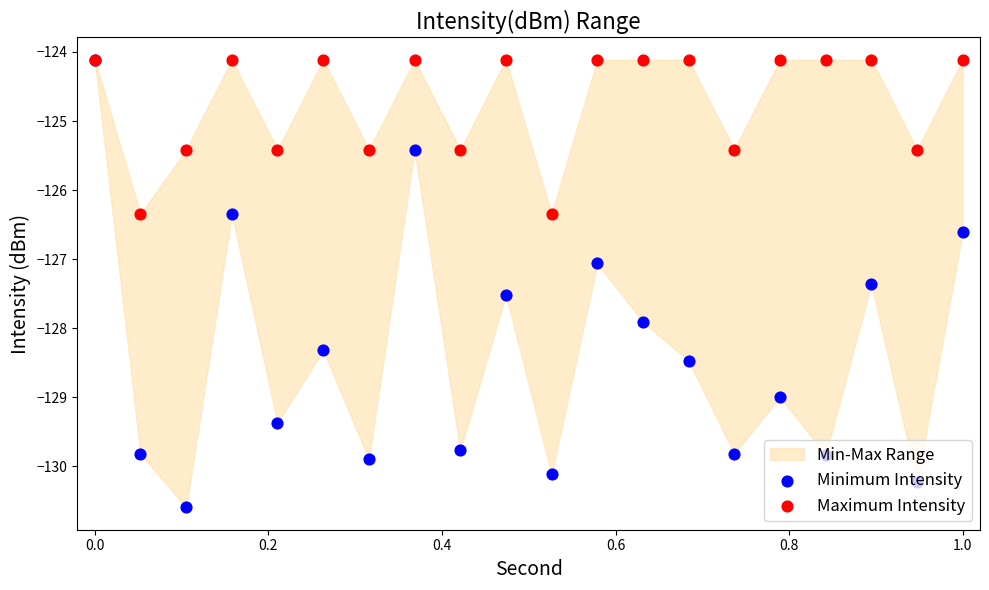

At how many categories does at least one series exceed -128?

20